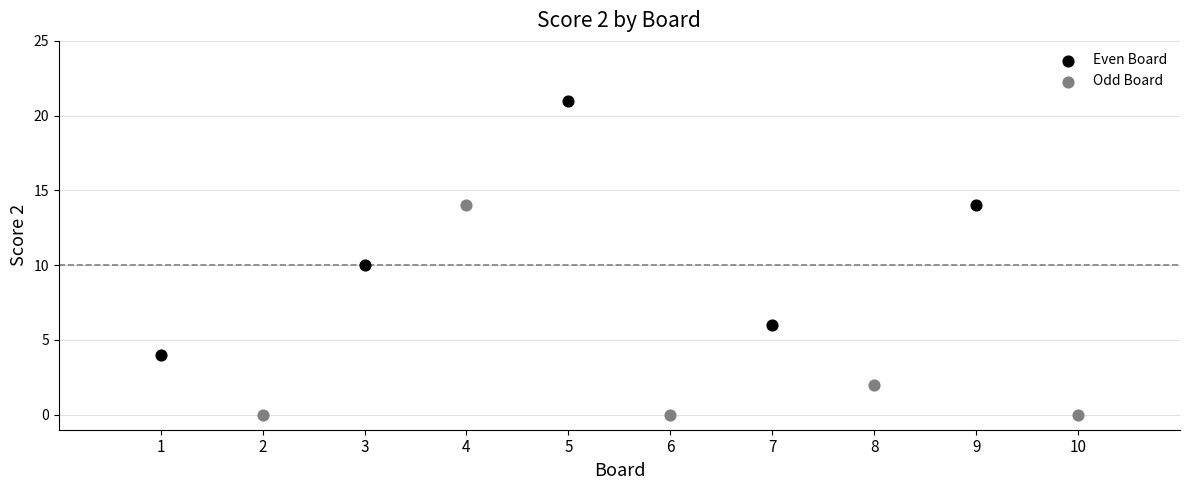

Which series contains the lowest Y value?

Odd Board